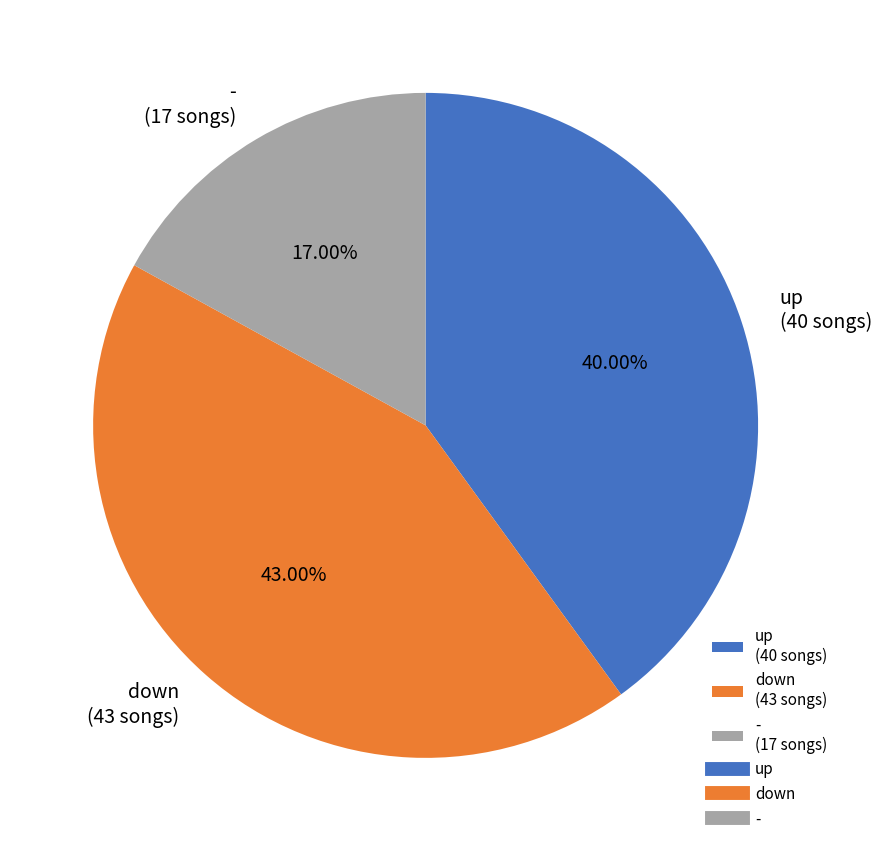

Is it true that up is 50% of the pie?

False